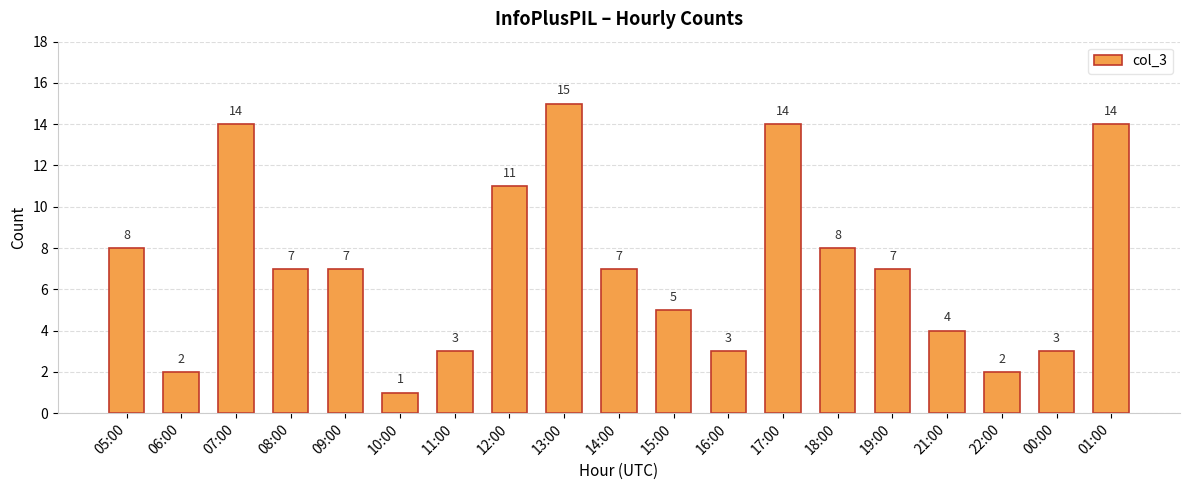

What is the average value?

7